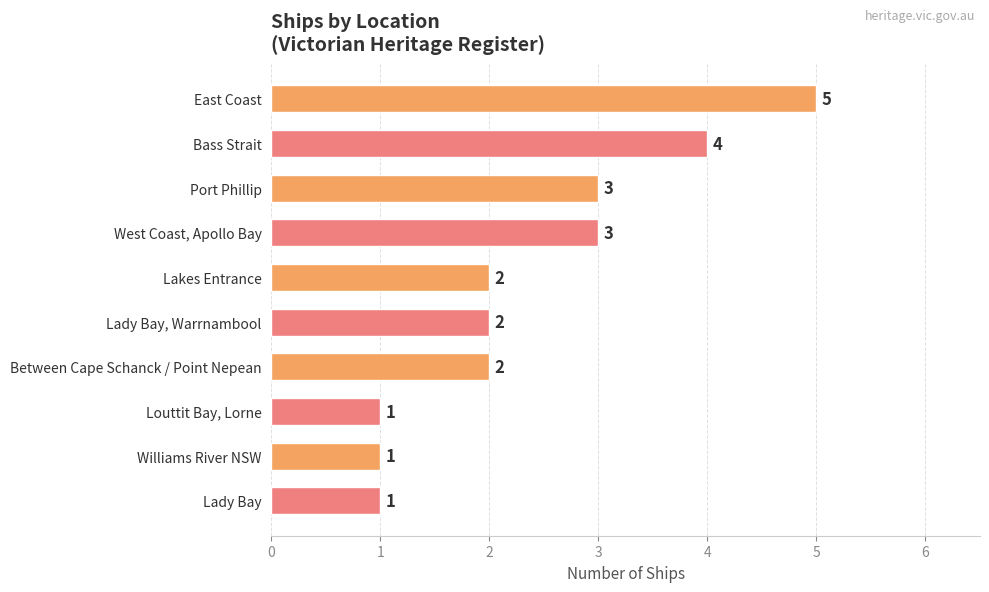

True or false: the data shows 2 at Lakes Entrance.

True